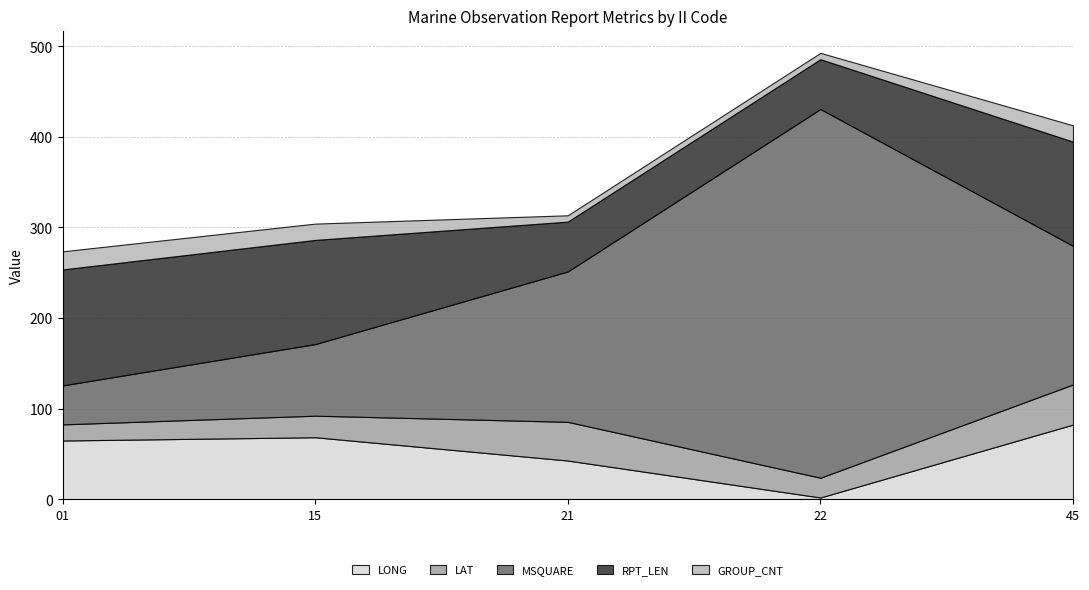

At which label is LAT closest to 31?

15